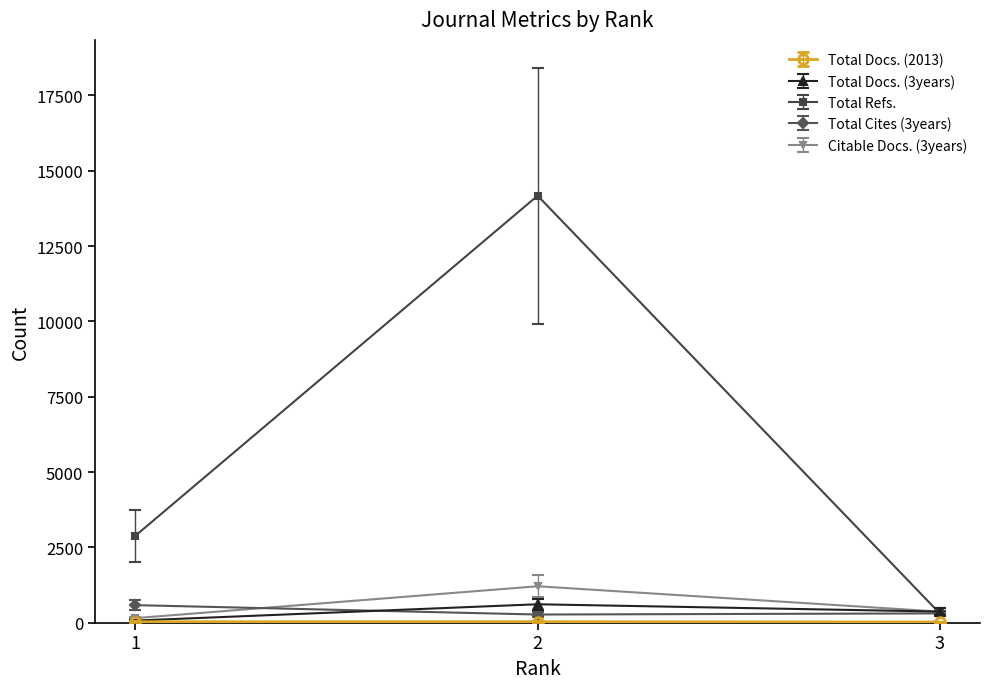

Does the chart display data point markers on the line(s)?

Yes